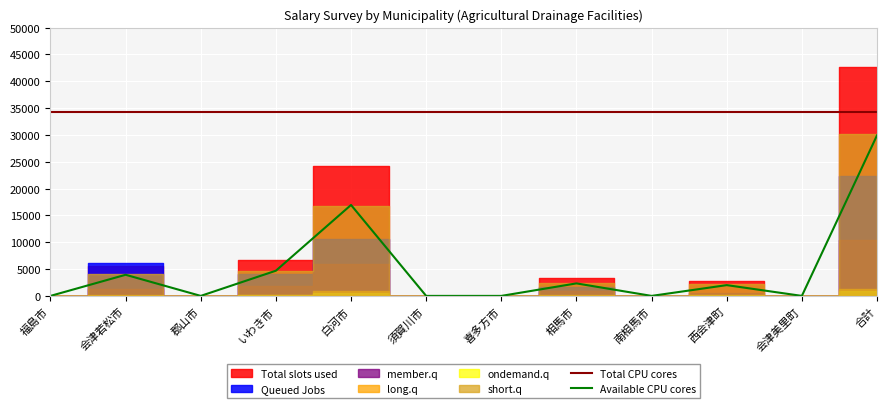

What is the label of the 12th point from the right?

福島市